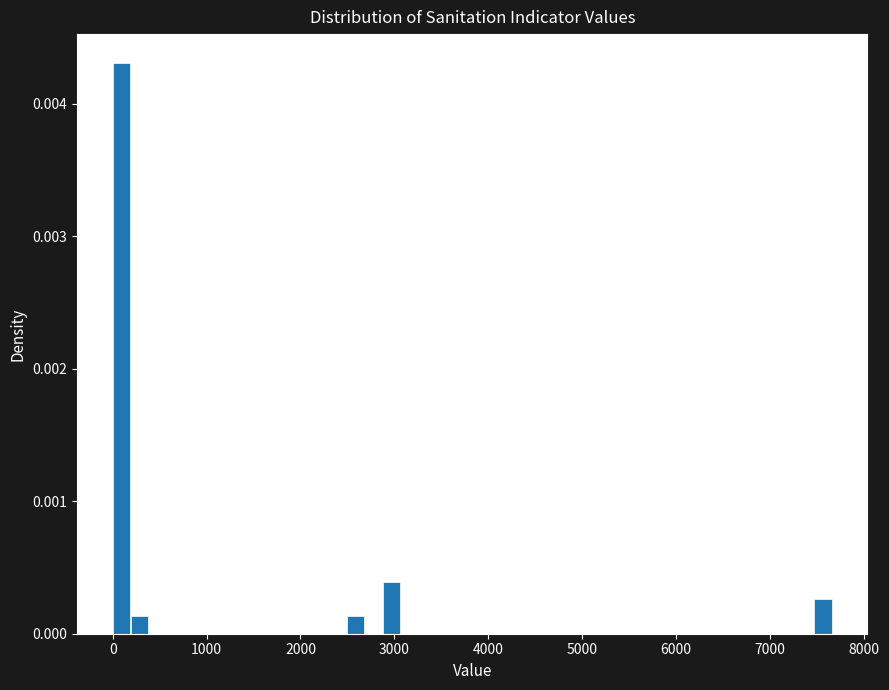

Around what value on the x-axis is the tallest bar? Give the approximate position of its centre, as read against the axis.

100